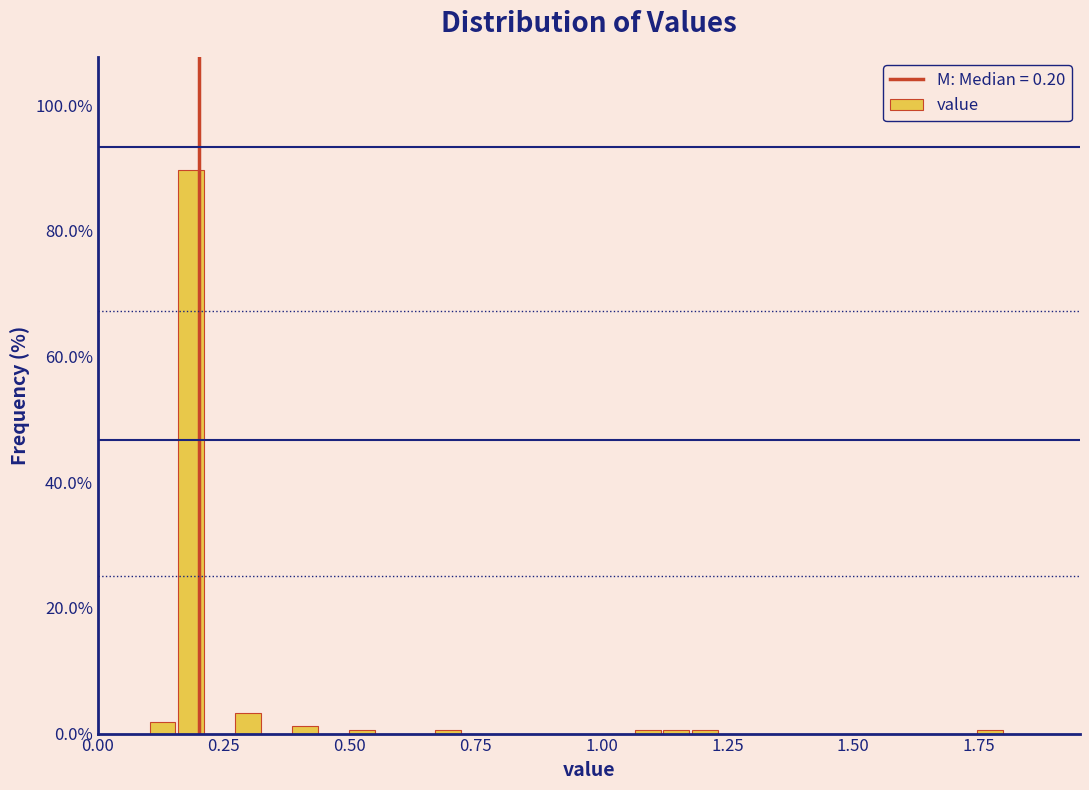

Around what value on the x-axis is the tallest bar? Give the approximate position of its centre, as read against the axis.

0.20